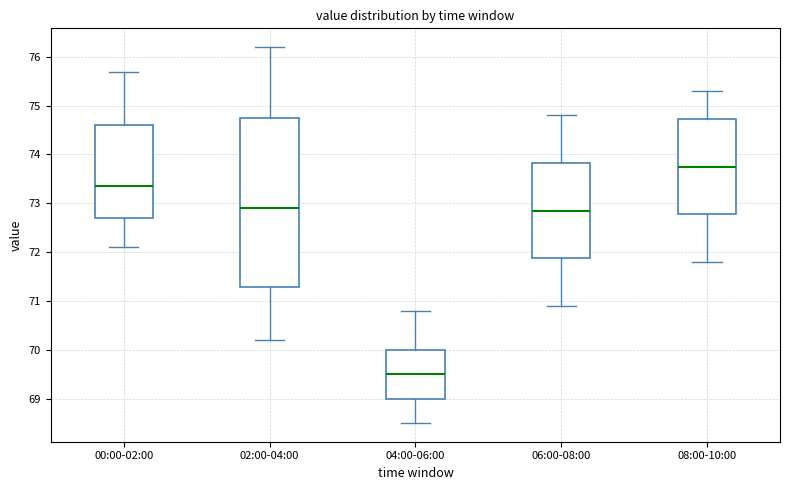

Where is the upper edge of the box for 02:00-04:00 on the y-axis? The values are not printed on the chart, so give them approximately, as read against the axis.

74.8